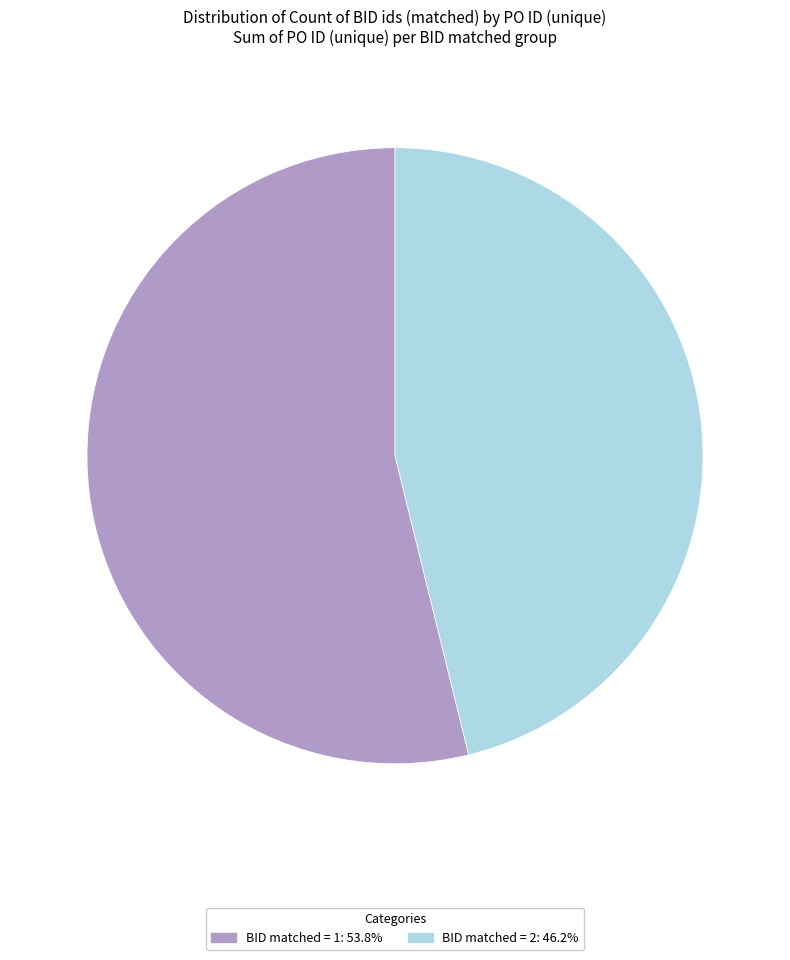

Is there any slice that represents more than half of the pie?

Yes